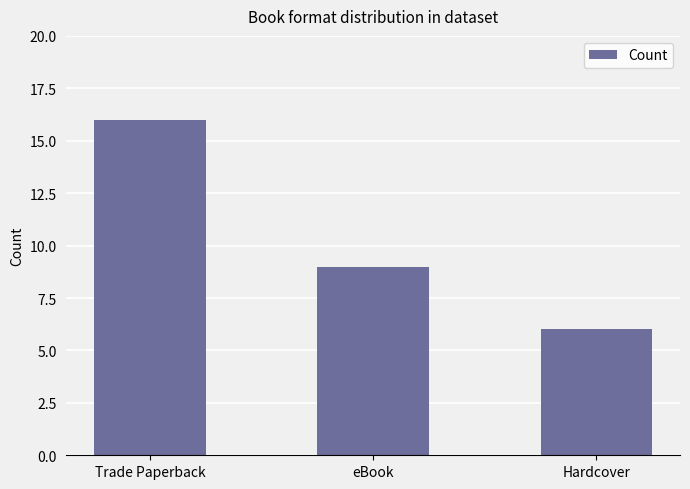

Which has a higher value, eBook or Hardcover?

eBook